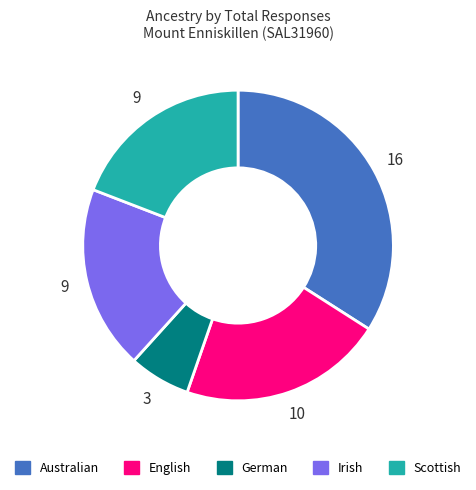

Which slice is the largest?

Australian